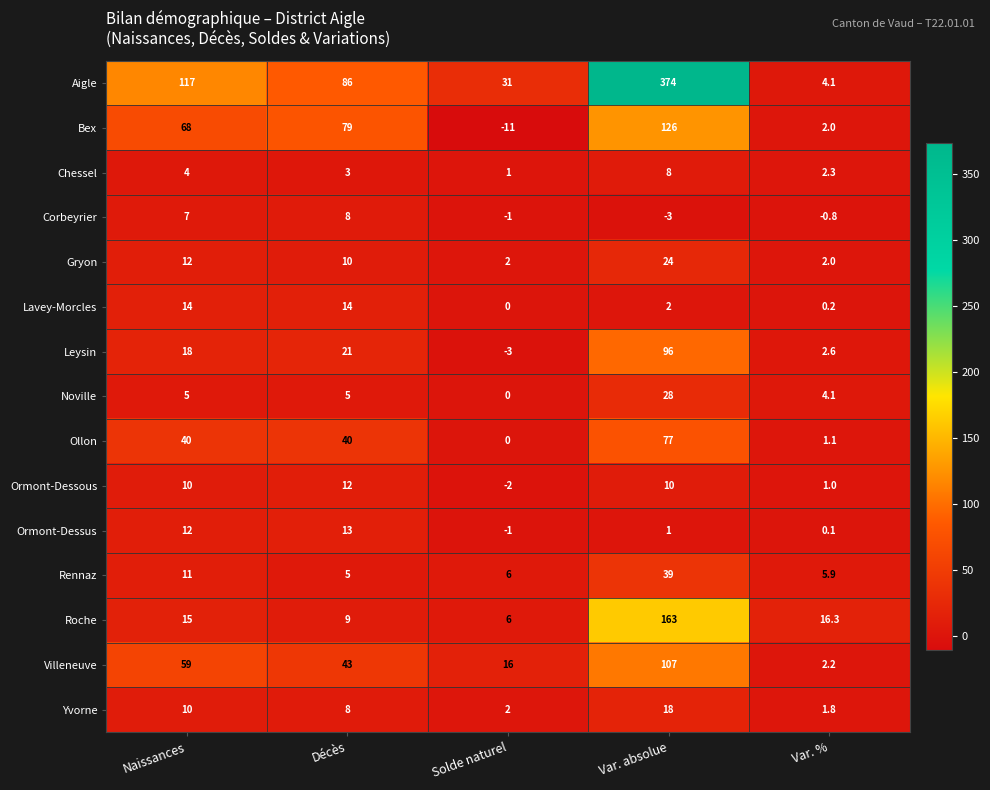

What value does the Corbeyrier series have at Var. absolue?

-3.0